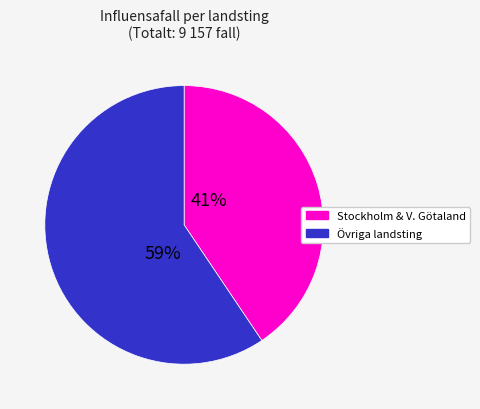

To the nearest percent, what is the average slice percentage?

50%